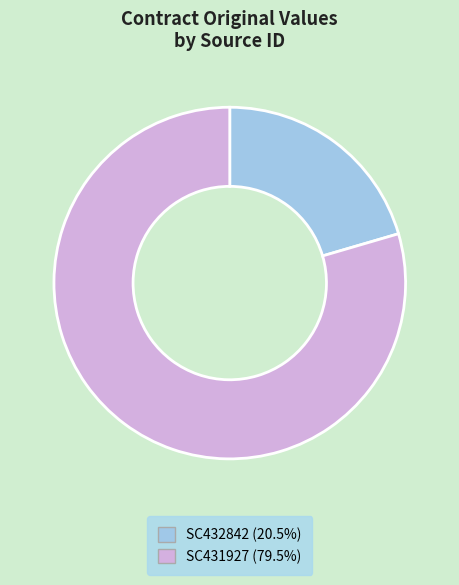

Combined, do SC432842 (20.5%) and SC431927 (79.5%) account for over 50%?

Yes